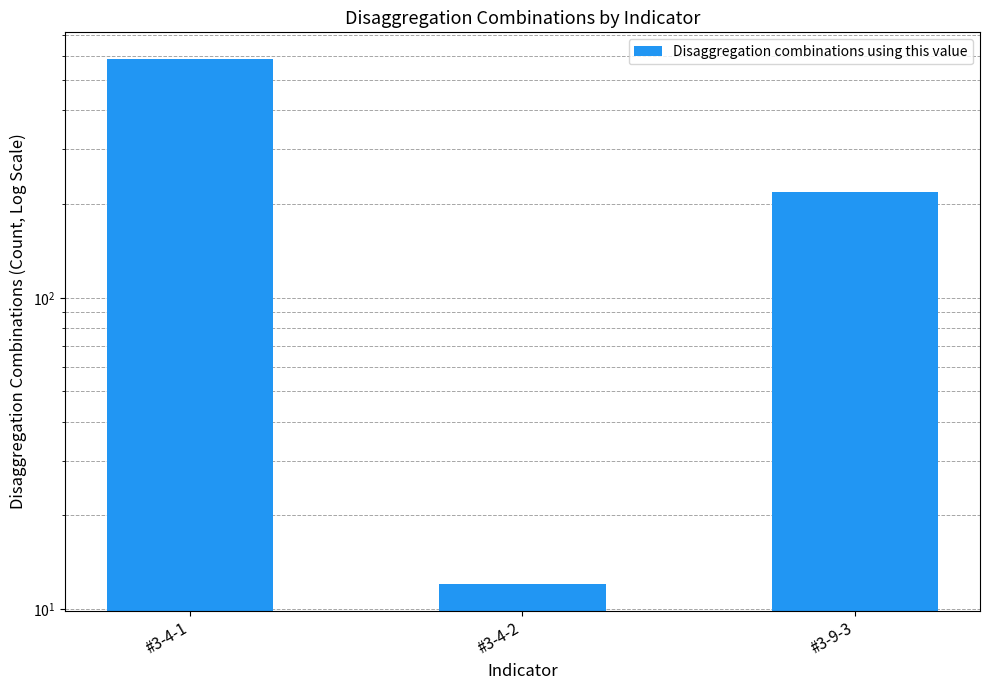

What position from the left is #3-4-1?

1